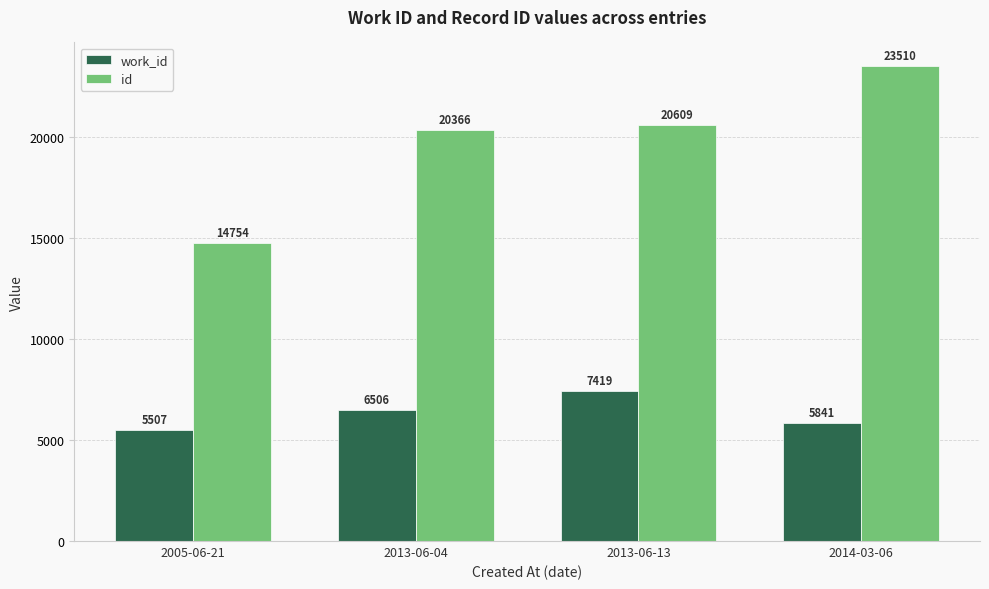

Read the work_id value at 2013-06-13, to the nearest 100.

7400